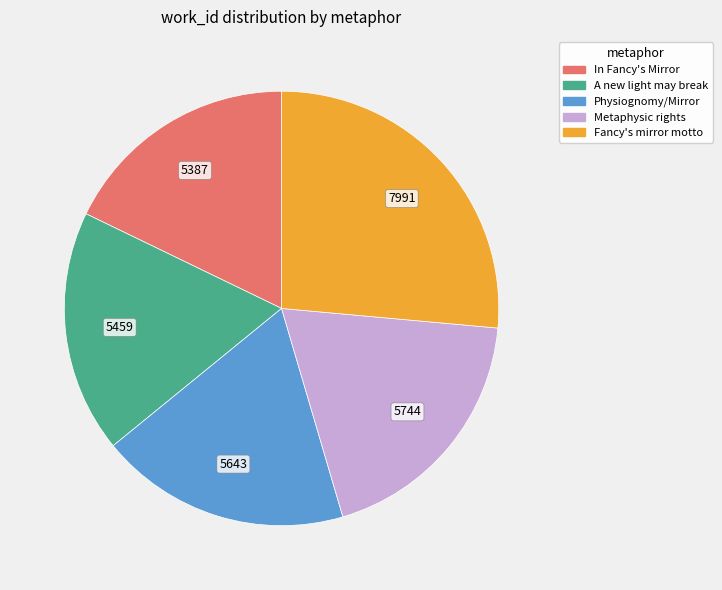

What is the ratio of the value at Fancy's mirror motto to the value at Physiognomy/Mirror?

1.4